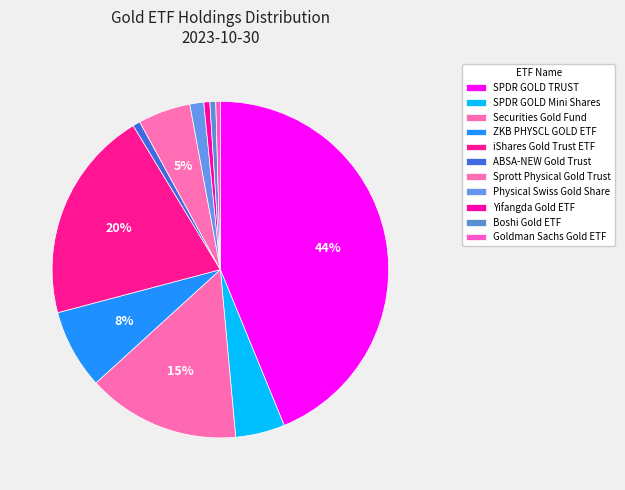

Count the number of slices in the pie.

11